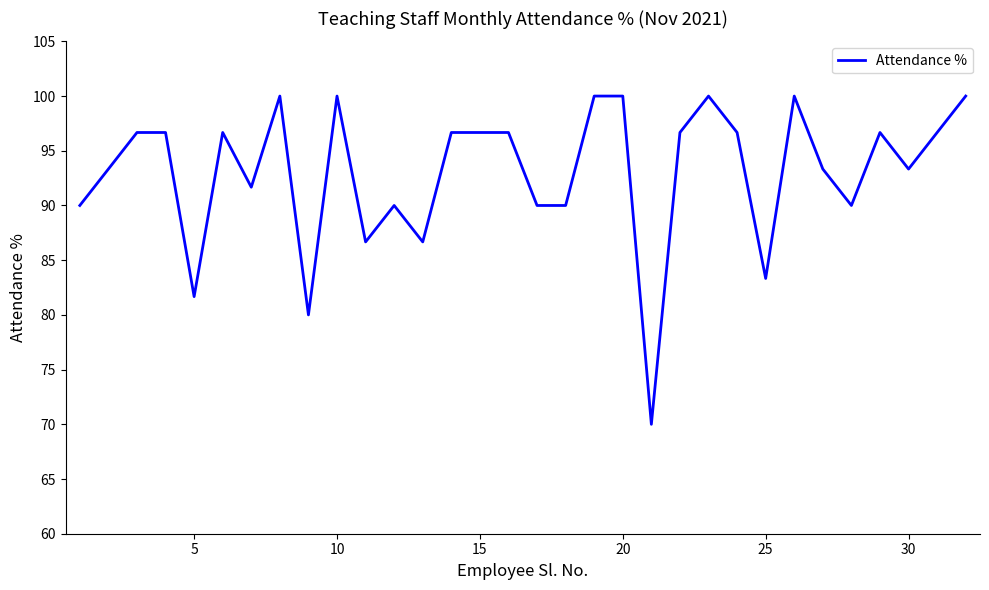

What is the difference between the maximum and minimum values?

30.0